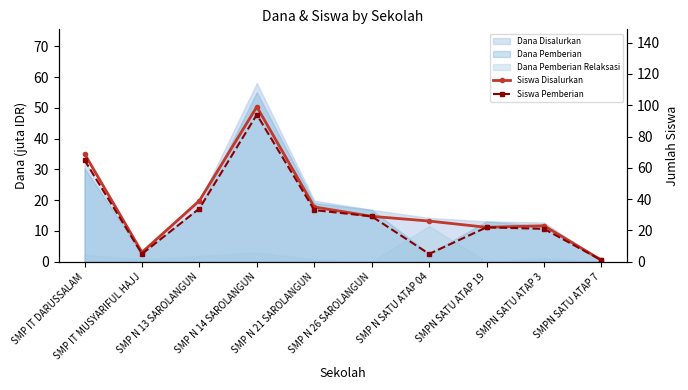

Is it true that Siswa Disalurkan equals 35 at SMP N 21 SAROLANGUN?

True